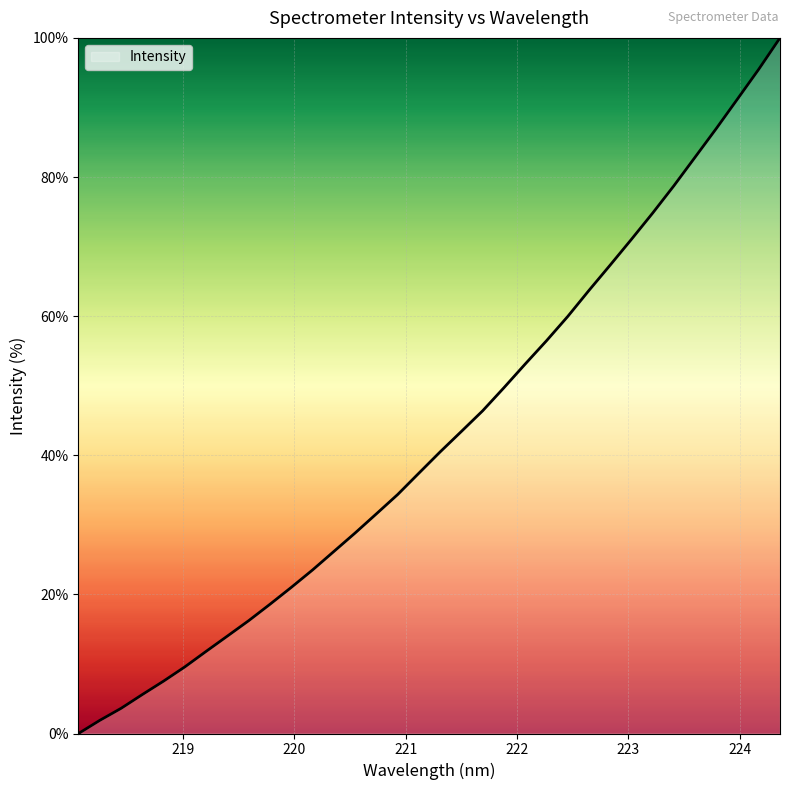

What is the greatest value displayed?

100.0